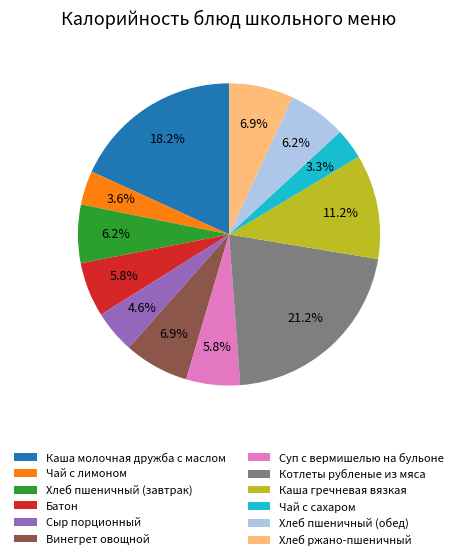

To the nearest percent, what percentage of the pie is Сыр порционный?

5%